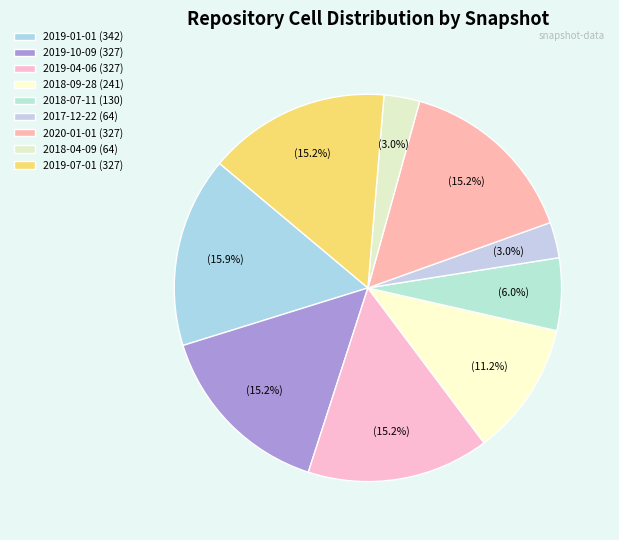

How many segments does this pie chart have?

9